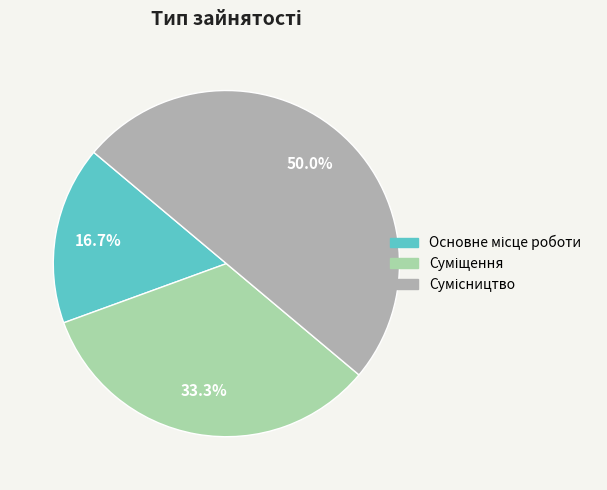

How many slices are in this pie chart?

3